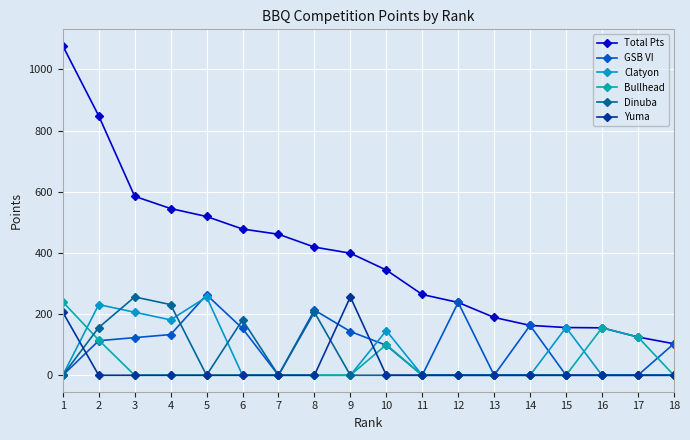

What is the difference between the second highest and minimum values in the Yuma series?

206